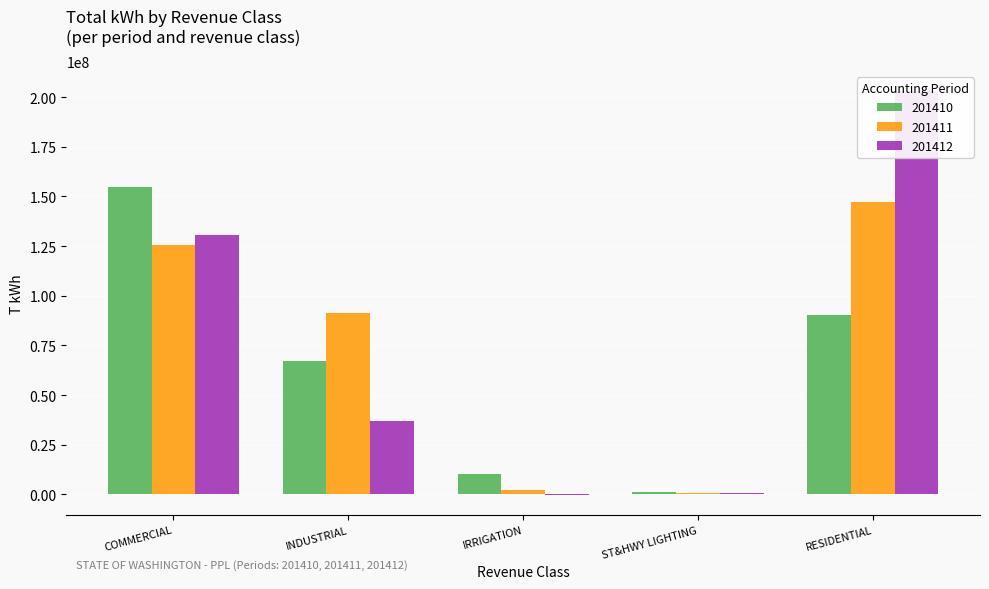

What are all the series names shown in the legend?

201410, 201411, 201412